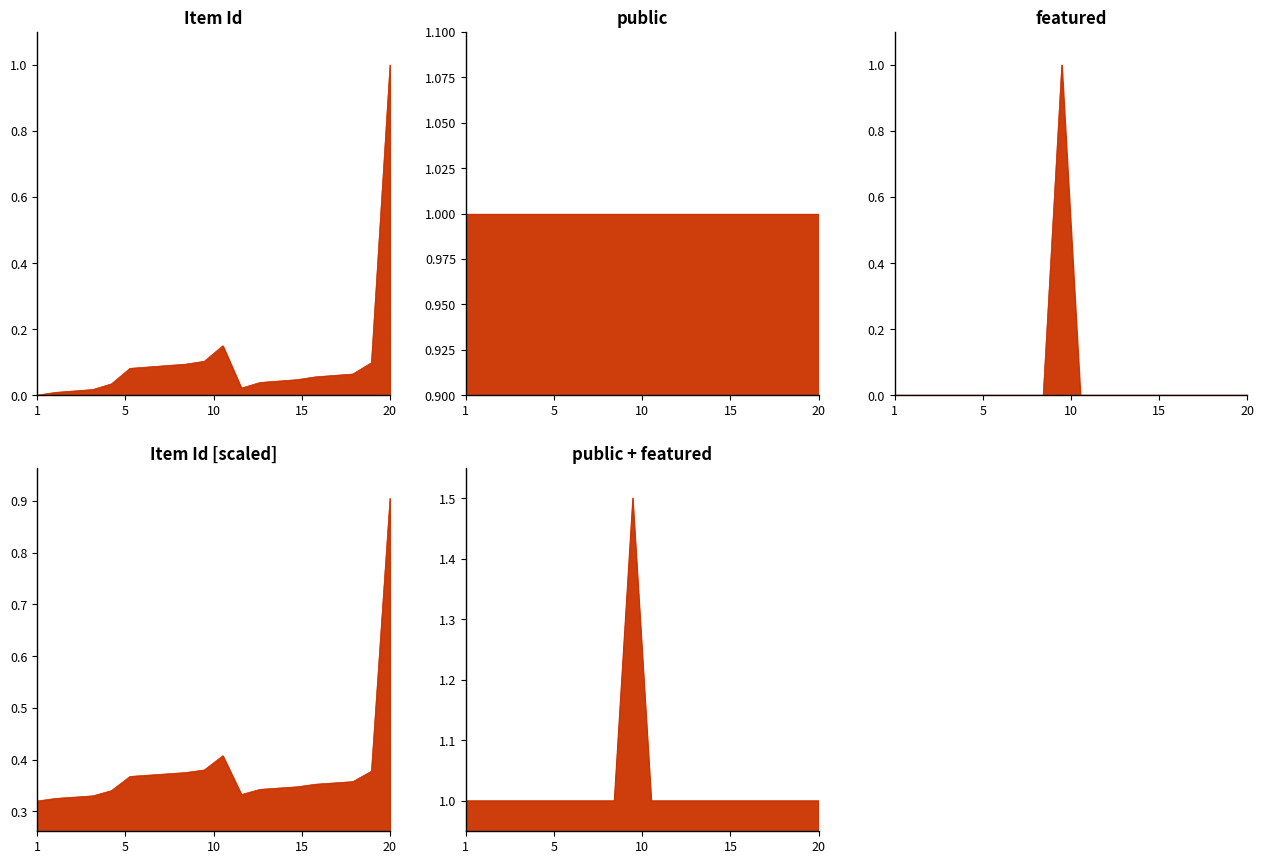

Is the value of public + featured line at 18 greater than the value of Item Id / 400 line at 9?

Yes